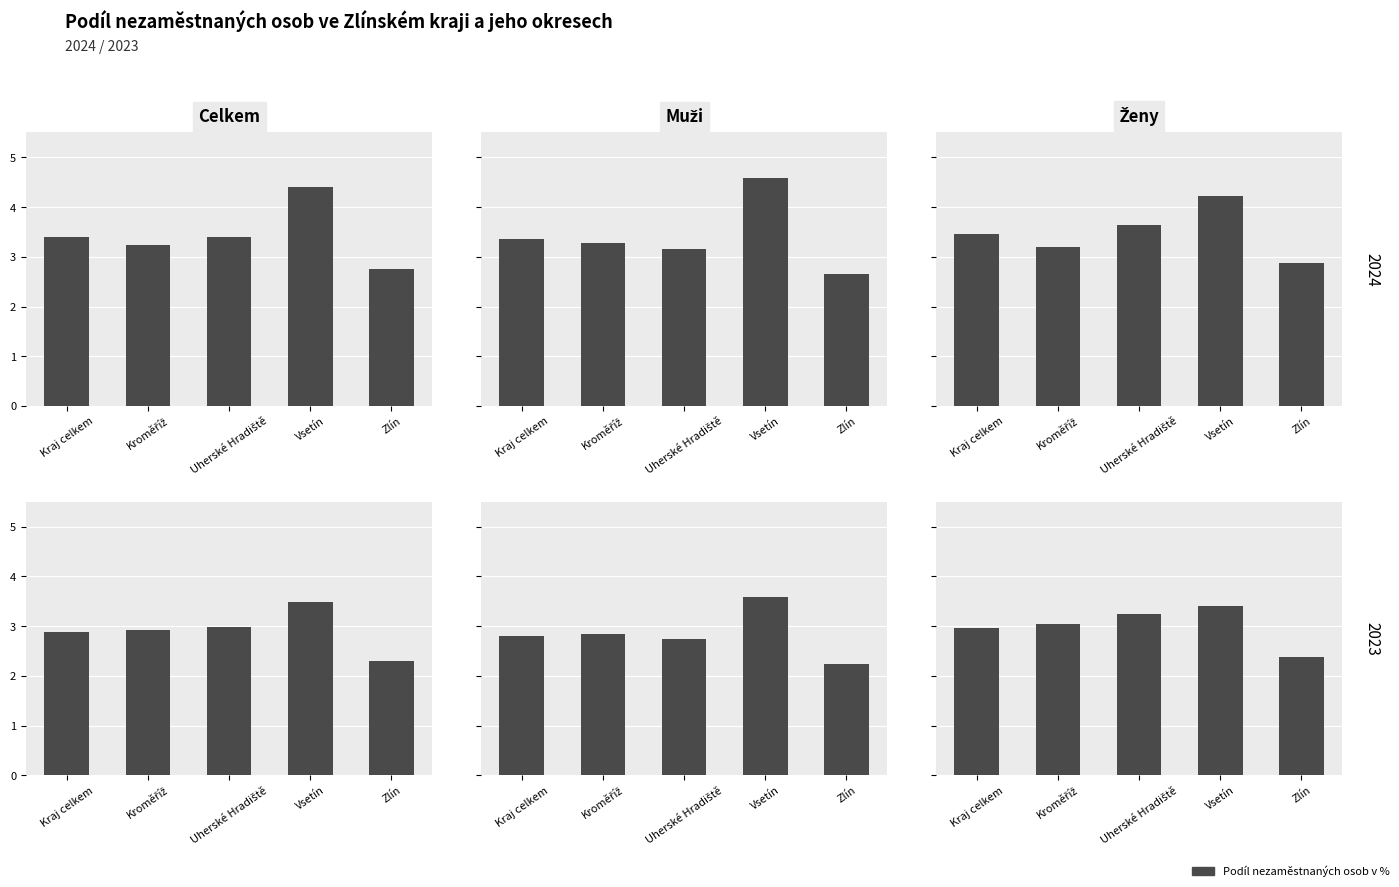

What is the difference between the highest and lowest values at Kraj celkem?

0.6